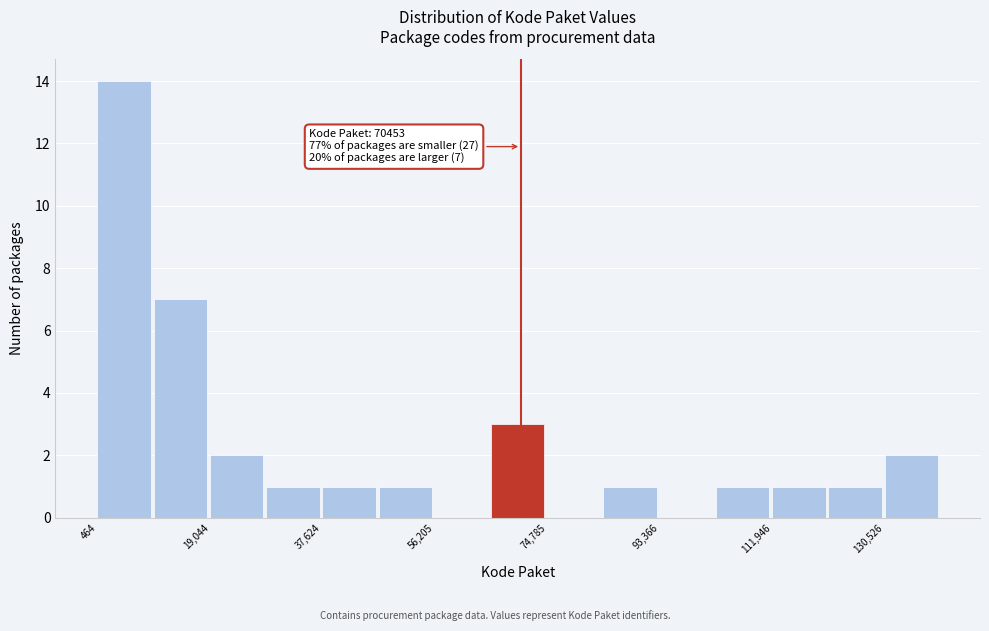

Over which range of the x-axis is the bar tallest?

0 to 10000